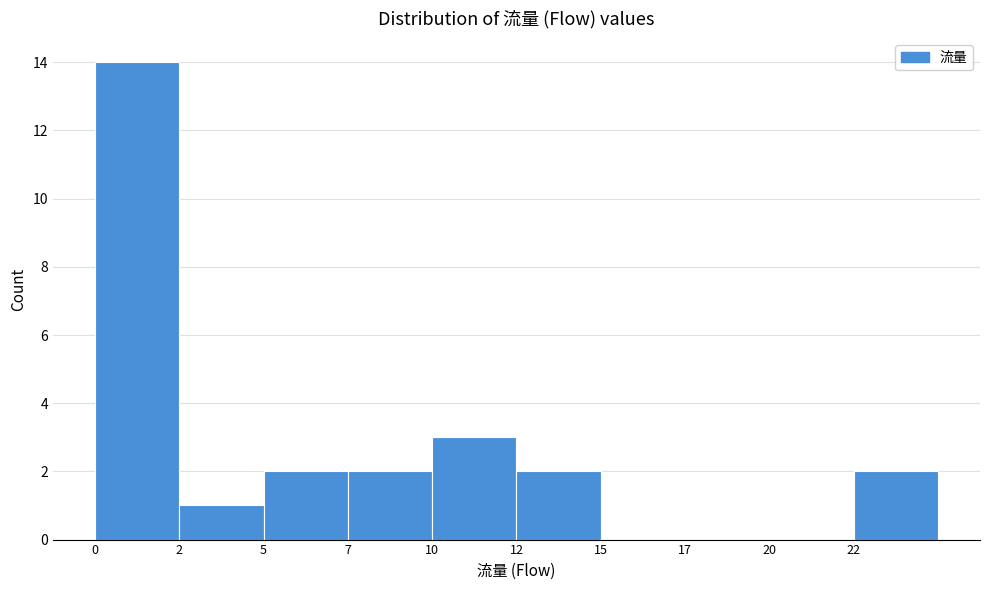

Reading right to left, transcribe all the data shown in this chart.

22=2	20=0	17=0	15=0	12=2	10=3	7=2	5=2	2=1	0=14